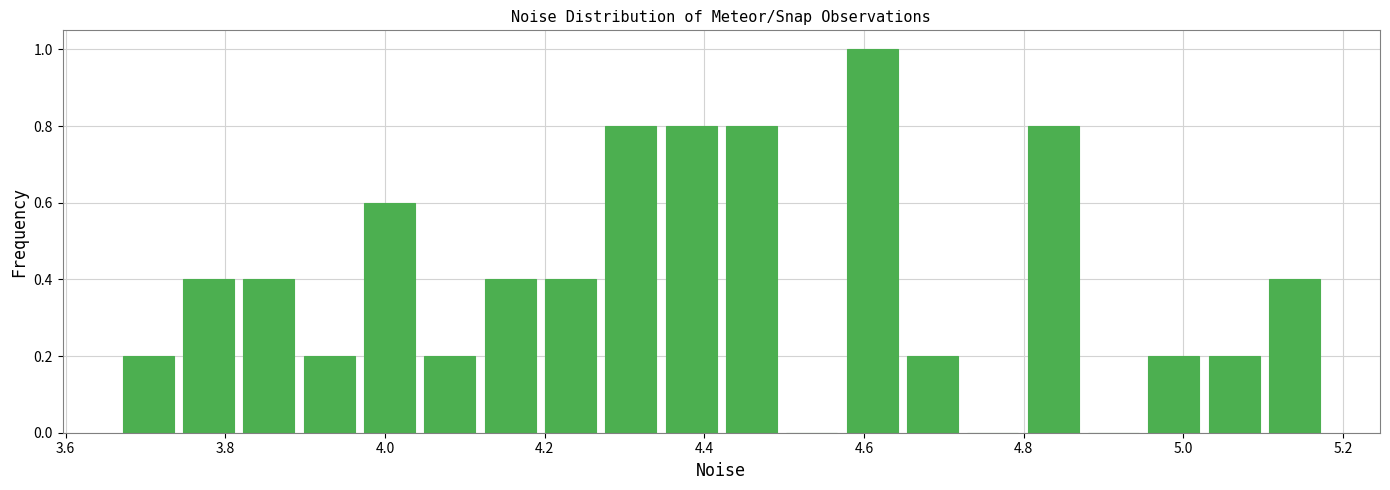

Around what value on the x-axis is the tallest bar? Give the approximate position of its centre, as read against the axis.

4.62